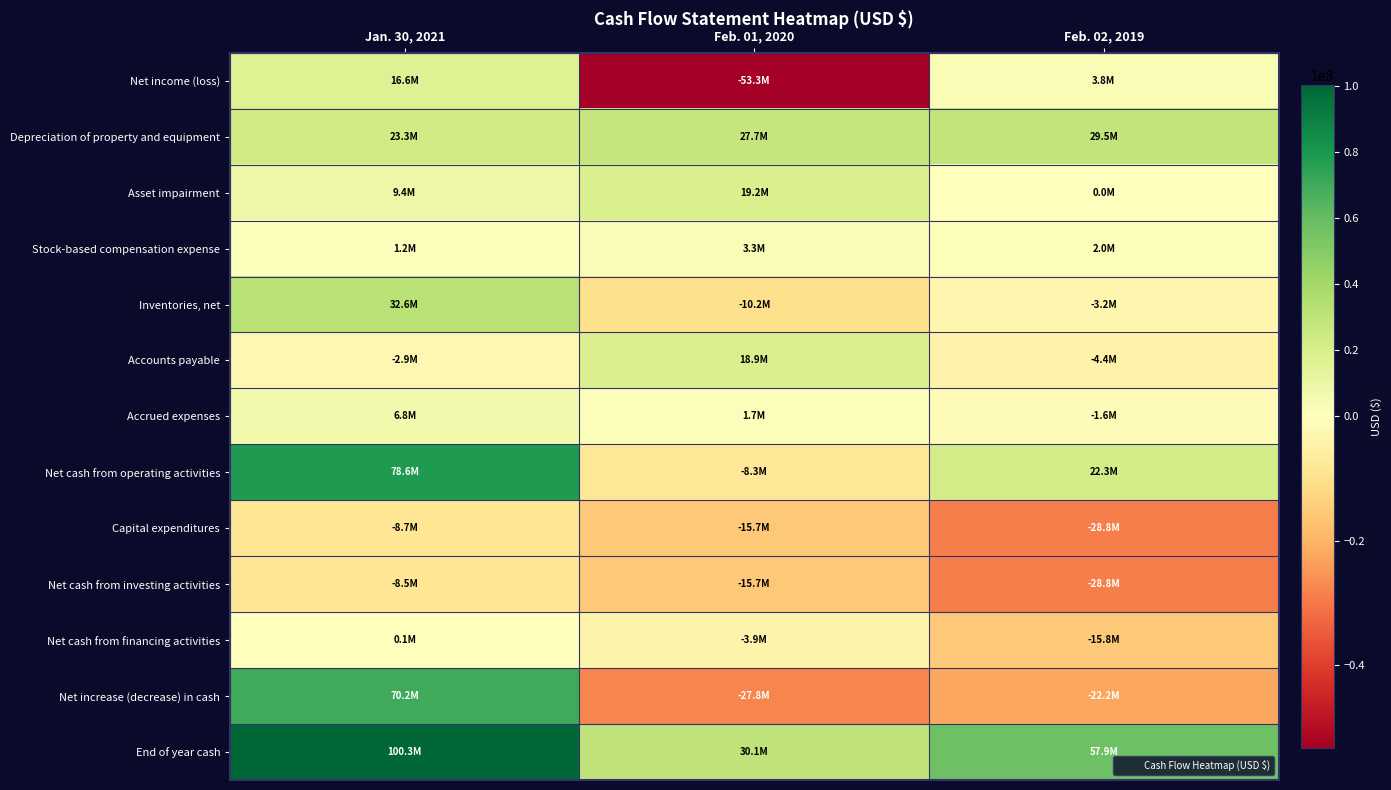

What is the minimum value shown in the chart?

-53265000